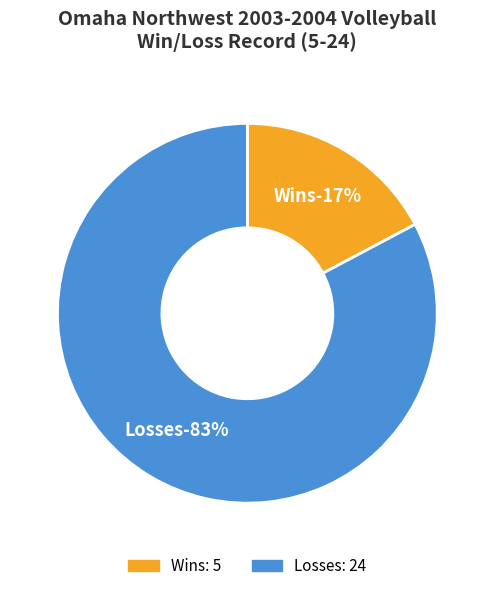

Rank the categories by value from lowest to highest.

W, L